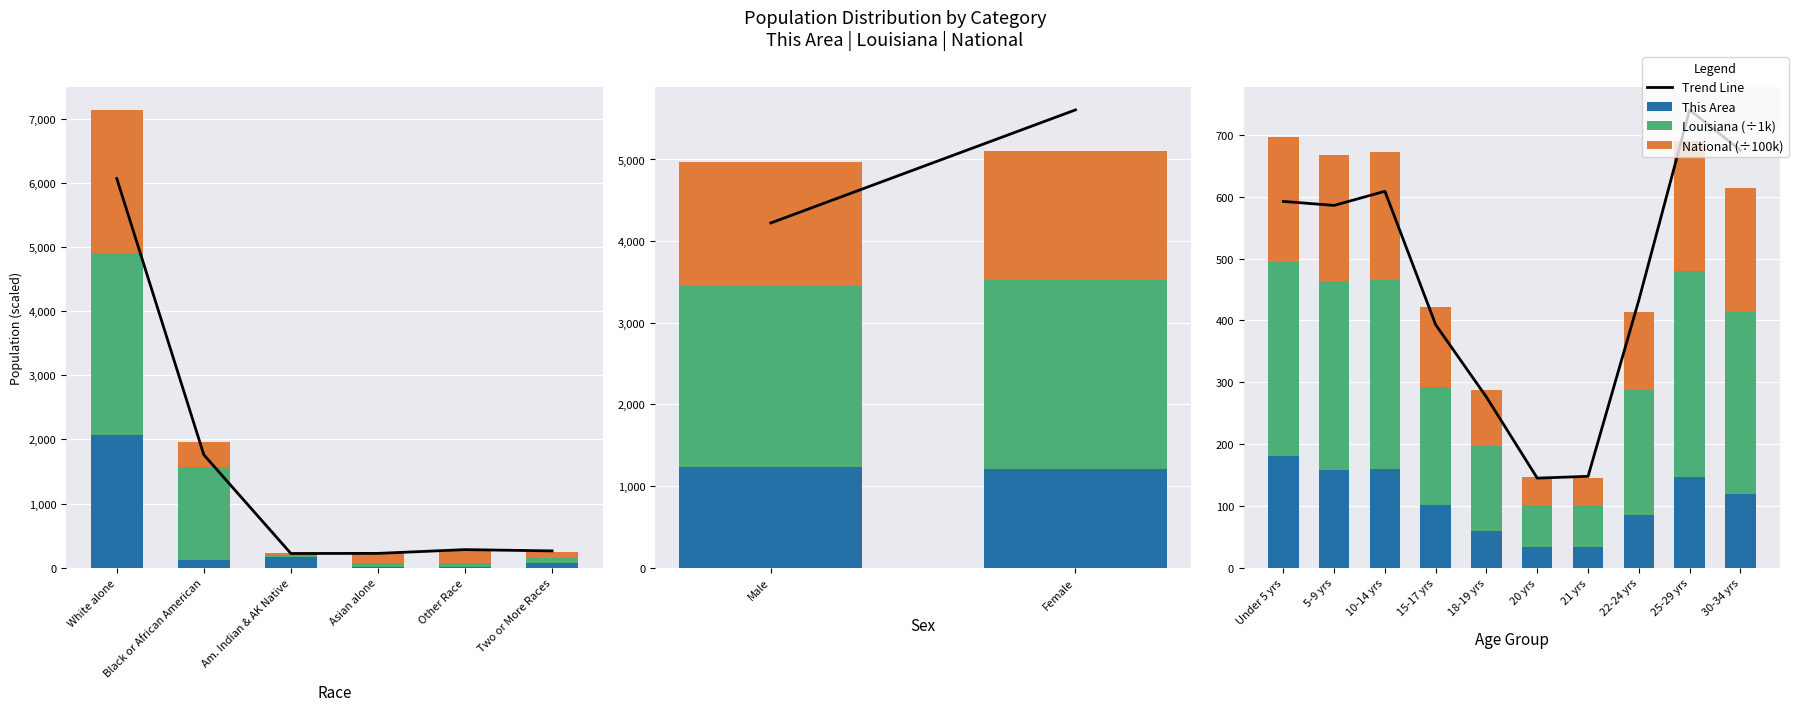

What is the difference between the maximum and minimum values in the National series?

167.5